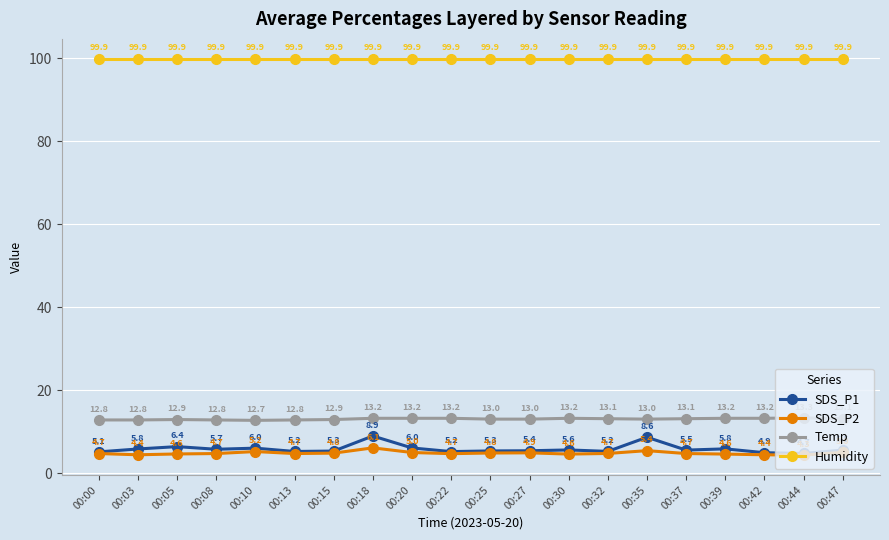

What is the value of the SDS_P1 point at the 10th from the left?

5.2